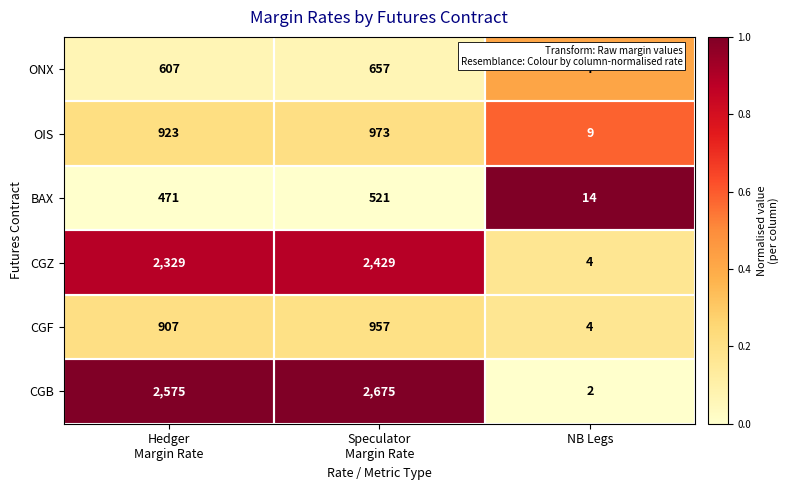

What is the approximate value of CGF at NB Legs?

4